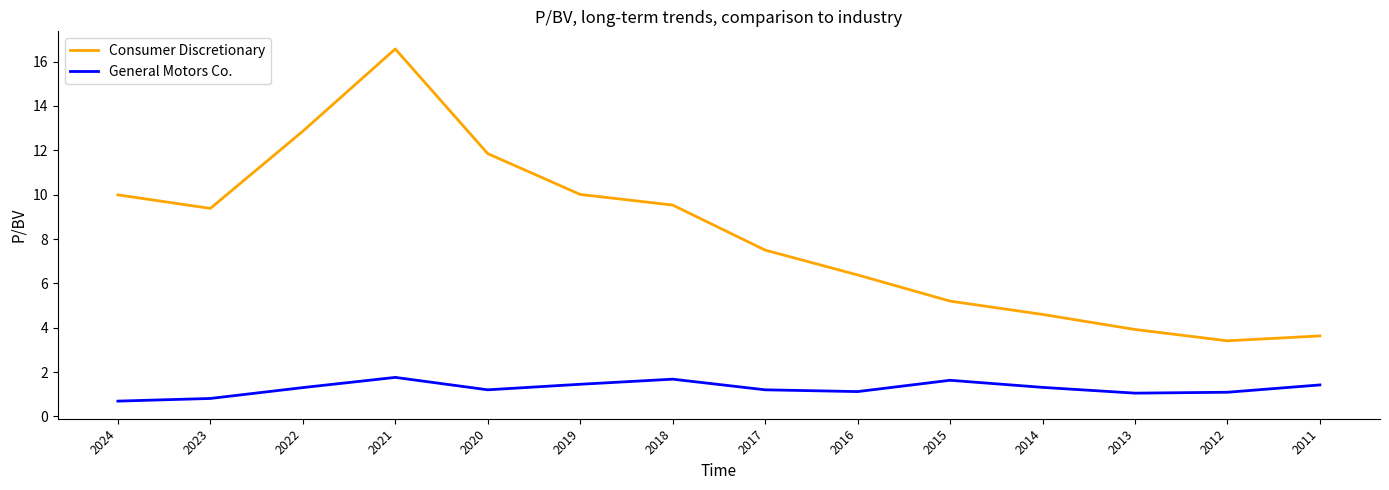

True or false: General Motors Co. and Consumer Discretionary cross at least once.

False